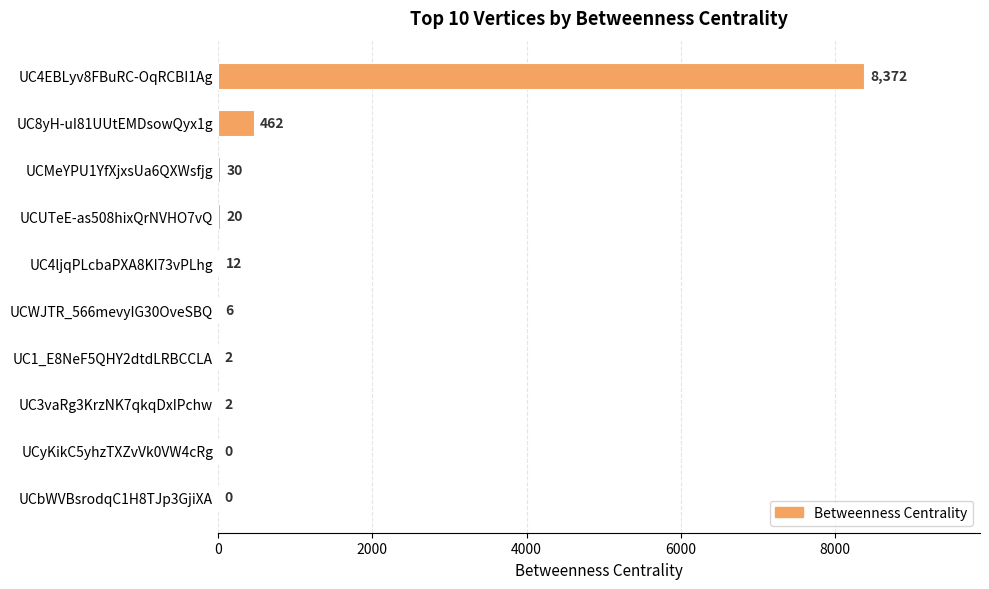

Reading top to bottom, transcribe all the data shown in this chart.

UC4EBLyv8FBuRC-OqRCBI1Ag=8372	UC8yH-uI81UUtEMDsowQyx1g=462	UCMeYPU1YfXjxsUa6QXWsfjg=30	UCUTeE-as508hixQrNVHO7vQ=20	UC4ljqPLcbaPXA8KI73vPLhg=12	UCWJTR_566mevyIG30OveSBQ=6	UC1_E8NeF5QHY2dtdLRBCCLA=2	UC3vaRg3KrzNK7qkqDxIPchw=2	UCyKikC5yhzTXZvVk0VW4cRg=0	UCbWVBsrodqC1H8TJp3GjiXA=0